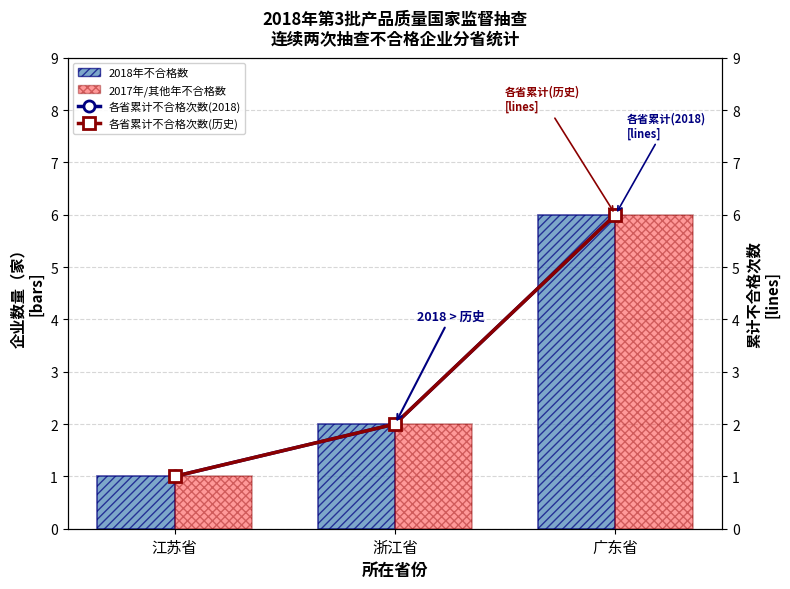

What are all the series names shown in the legend?

2018年不合格数, 2017年/其他年不合格数, 各省累计不合格次数(2018), 各省累计不合格次数(历史)